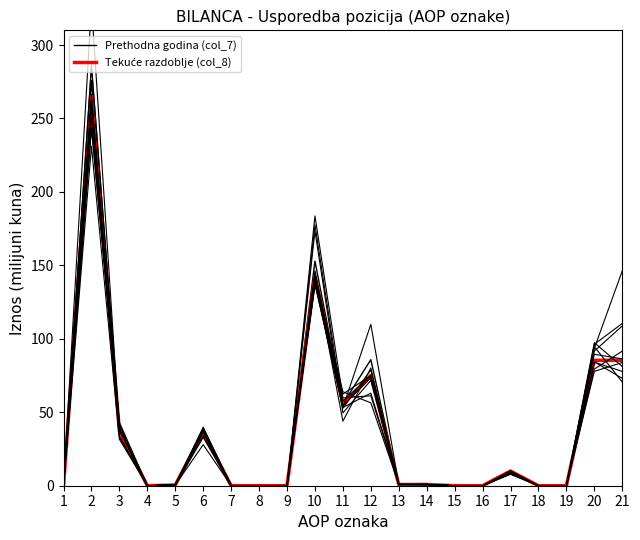

Reading right to left, transcribe all the data shown in this chart.

Prethodna godina (col_7): 85.4	85.4	0.0	0.0	10.0	0.0	0.0	0.8	0.6	85.8	55.7	152.9	0.0	0.0	0.0	36.8	0.5	0.0	37.3	275.9	0.0
Tekuće razdoblje (col_8): 85.4	85.4	0.0	0.0	10.0	0.0	0.0	0.8	0.8	75.1	55.7	142.5	0.0	0.0	0.0	36.8	0.5	0.0	37.2	265.1	0.0